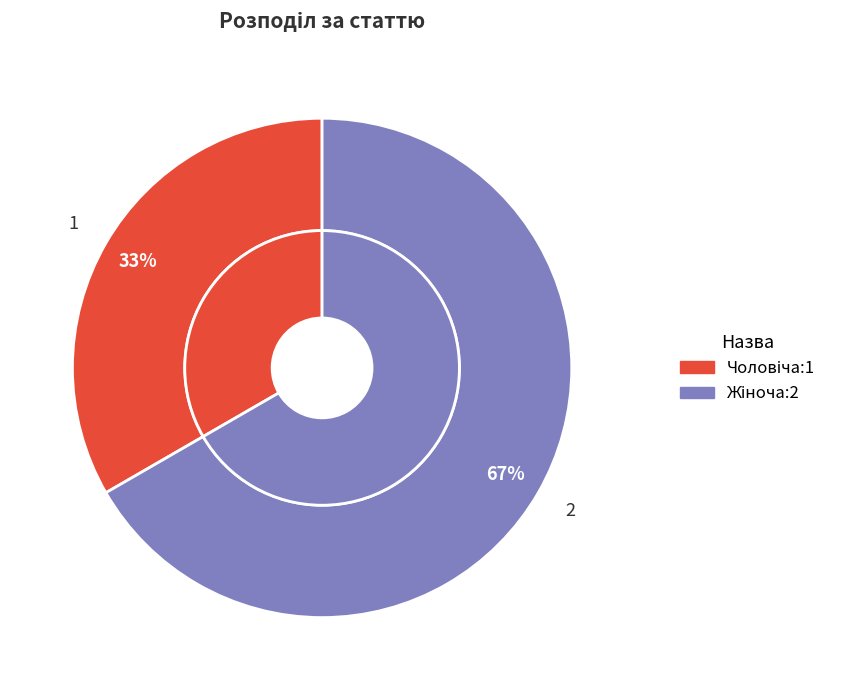

Count the number of slices in the pie.

2